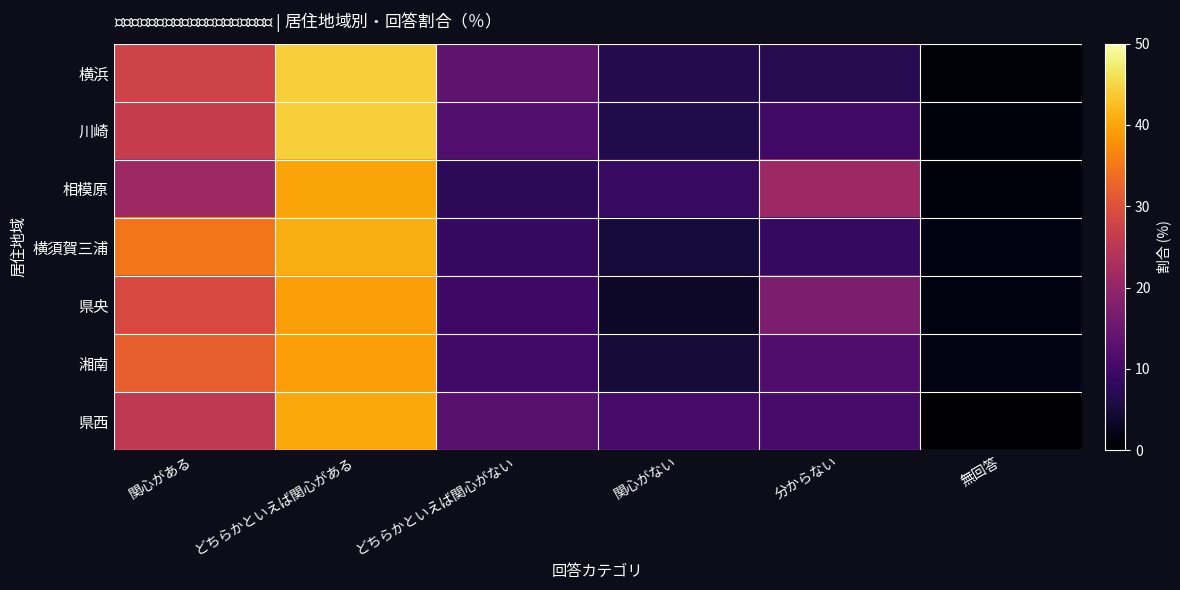

Which label corresponds to the largest value in the chart?

どちらかといえば関心がある